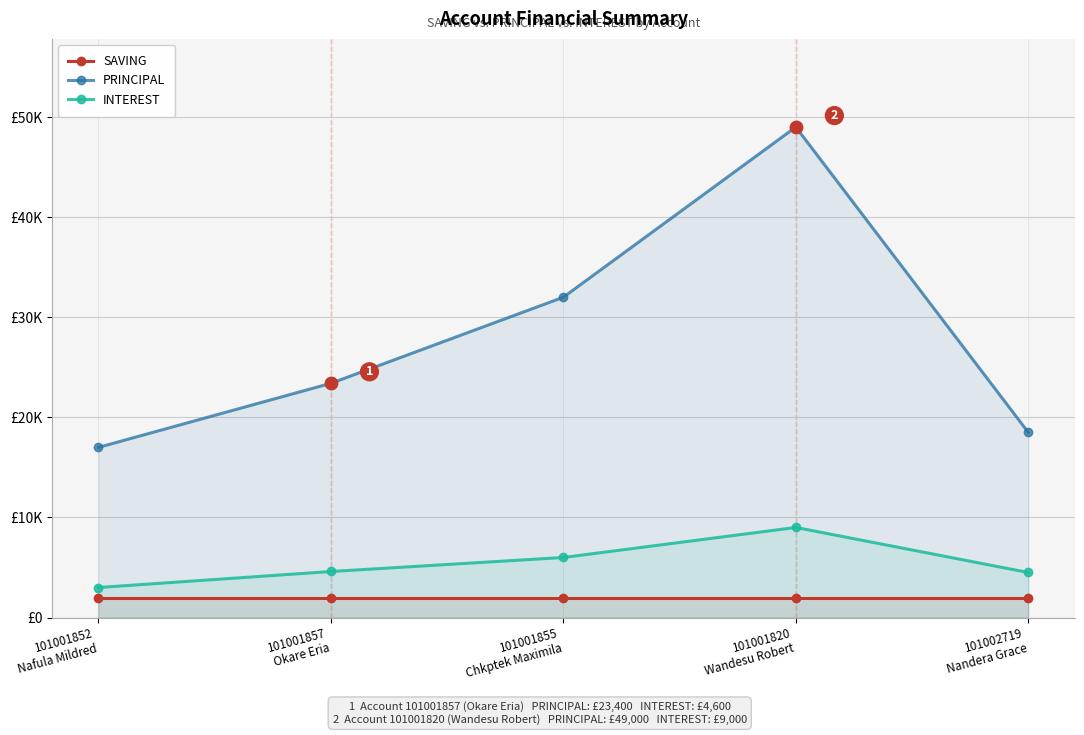

Which series has the largest total across all categories?

PRINCIPAL